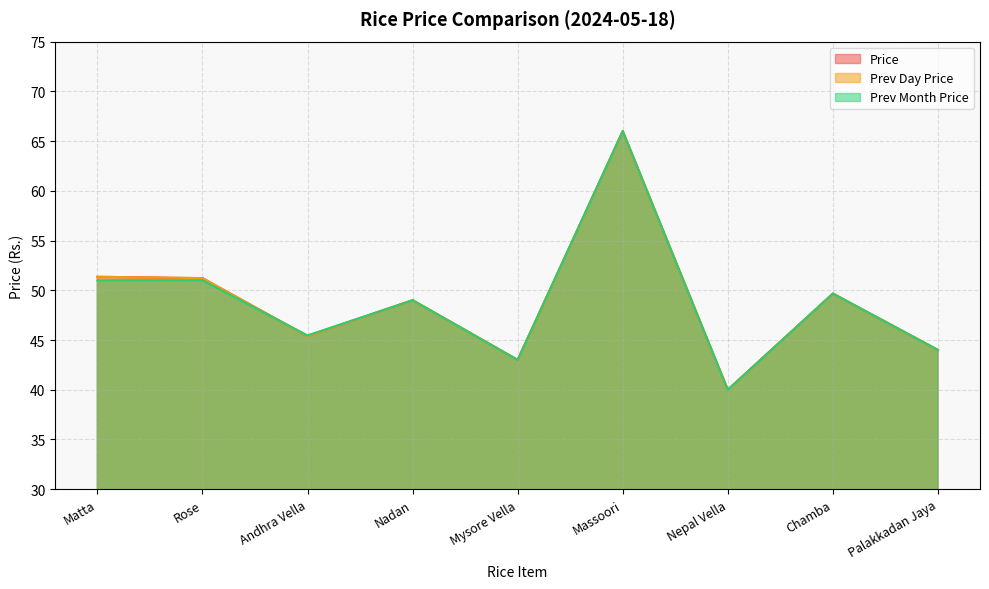

What is the label of the 5th point from the right?

Mysore Vella